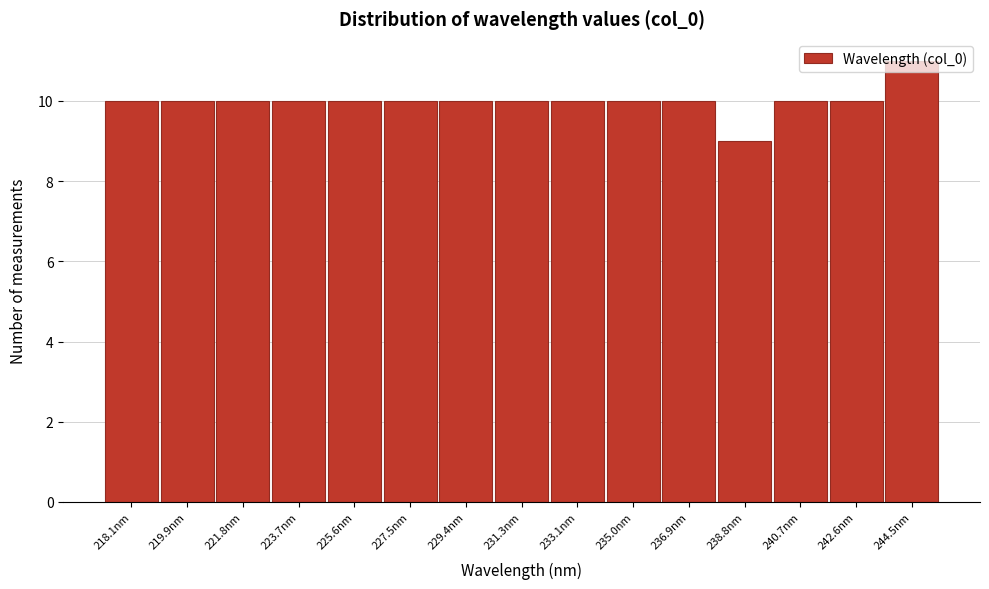

Which label corresponds to the smallest value in the chart?

238.8nm